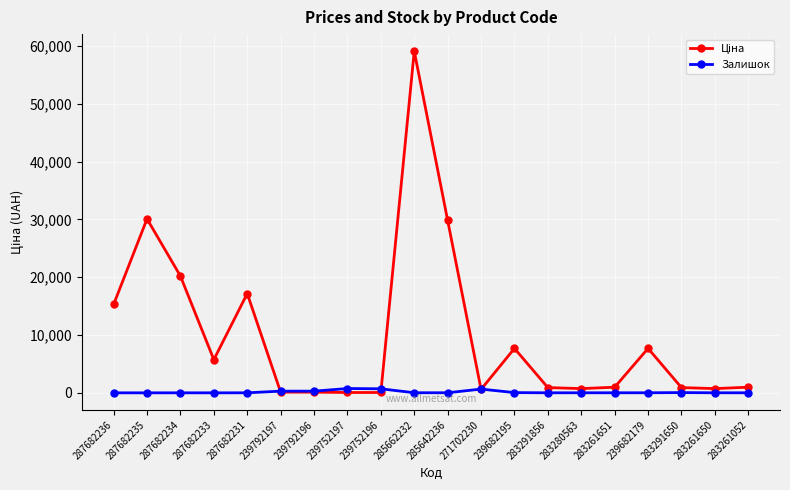

Which category has the highest value across all series?

285662232